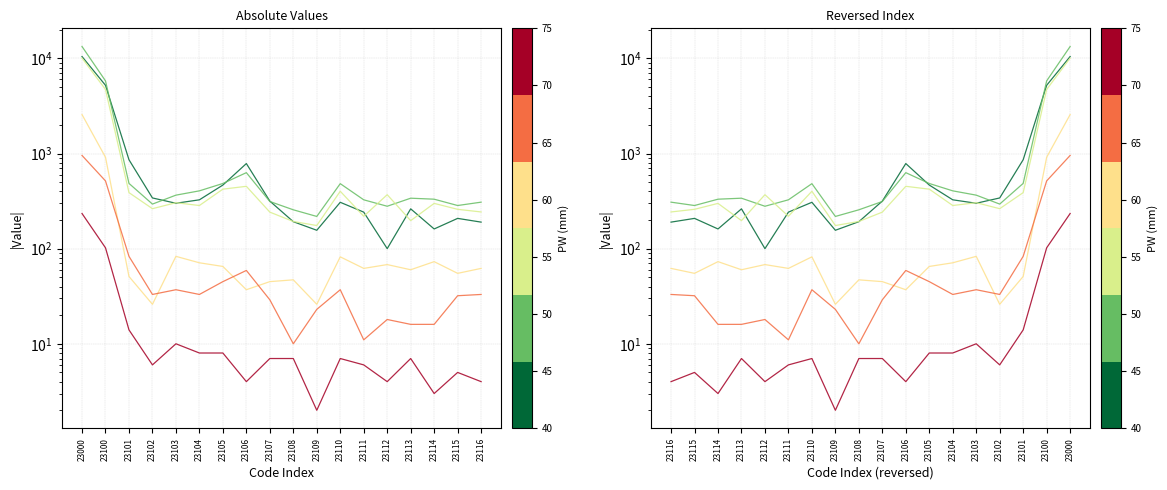

True or false: net has a value of 51 at 23101.

True